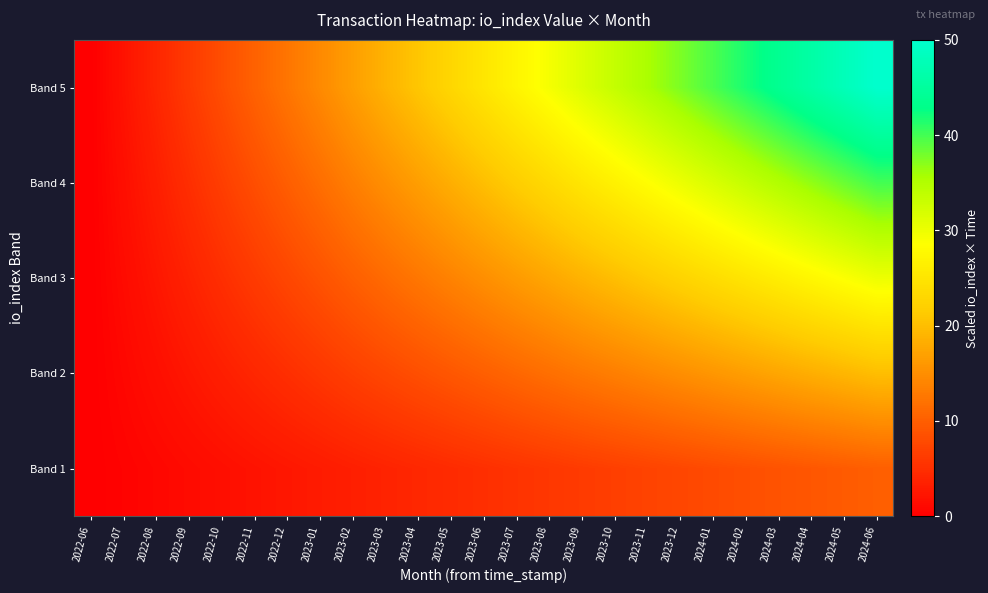

Reading right to left, extract all data points from this chart.

Band 1: 2024-06=10.0	2024-05=9.6	2024-04=9.2	2024-03=8.8	2024-02=8.3	2024-01=7.9	2023-12=7.5	2023-11=7.1	2023-10=6.7	2023-09=6.3	2023-08=5.9	2023-07=5.4	2023-06=5.0	2023-05=4.6	2023-04=4.2	2023-03=3.8	2023-02=3.3	2023-01=2.9	2022-12=2.5	2022-11=2.1	2022-10=1.6	2022-09=1.2	2022-08=0.8	2022-07=0.4	2022-06=0.0
Band 2: 2024-06=20.0	2024-05=19.2	2024-04=18.3	2024-03=17.5	2024-02=16.7	2024-01=15.9	2023-12=15.0	2023-11=14.2	2023-10=13.4	2023-09=12.6	2023-08=11.7	2023-07=10.9	2023-06=10.0	2023-05=9.2	2023-04=8.3	2023-03=7.5	2023-02=6.7	2023-01=5.8	2022-12=5.0	2022-11=4.1	2022-10=3.3	2022-09=2.5	2022-08=1.6	2022-07=0.8	2022-06=0.0
Band 3: 2024-06=30.0	2024-05=28.8	2024-04=27.5	2024-03=26.3	2024-02=25.0	2024-01=23.8	2023-12=22.5	2023-11=21.3	2023-10=20.1	2023-09=18.8	2023-08=17.6	2023-07=16.3	2023-06=15.0	2023-05=13.8	2023-04=12.5	2023-03=11.3	2023-02=10.0	2023-01=8.7	2022-12=7.4	2022-11=6.2	2022-10=4.9	2022-09=3.7	2022-08=2.4	2022-07=1.2	2022-06=0.0
Band 4: 2024-06=40.0	2024-05=38.3	2024-04=36.7	2024-03=35.0	2024-02=33.4	2024-01=31.7	2023-12=30.1	2023-11=28.4	2023-10=26.7	2023-09=25.1	2023-08=23.4	2023-07=21.8	2023-06=20.1	2023-05=18.4	2023-04=16.7	2023-03=15.0	2023-02=13.4	2023-01=11.6	2022-12=9.9	2022-11=8.2	2022-10=6.6	2022-09=4.9	2022-08=3.2	2022-07=1.6	2022-06=0.0
Band 5: 2024-06=50.0	2024-05=47.9	2024-04=45.9	2024-03=43.8	2024-02=41.7	2024-01=39.6	2023-12=37.6	2023-11=35.5	2023-10=33.4	2023-09=31.4	2023-08=29.3	2023-07=27.2	2023-06=25.1	2023-05=23.0	2023-04=20.9	2023-03=18.8	2023-02=16.7	2023-01=14.5	2022-12=12.4	2022-11=10.3	2022-10=8.2	2022-09=6.1	2022-08=4.0	2022-07=2.0	2022-06=0.0